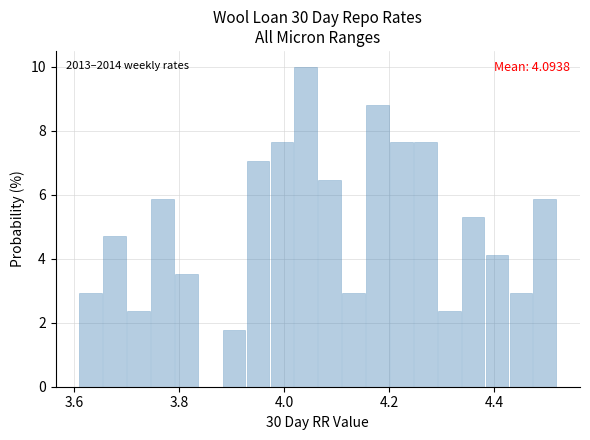

Read against the x-axis, roughly where is the centre of the tallest bar?

4.04